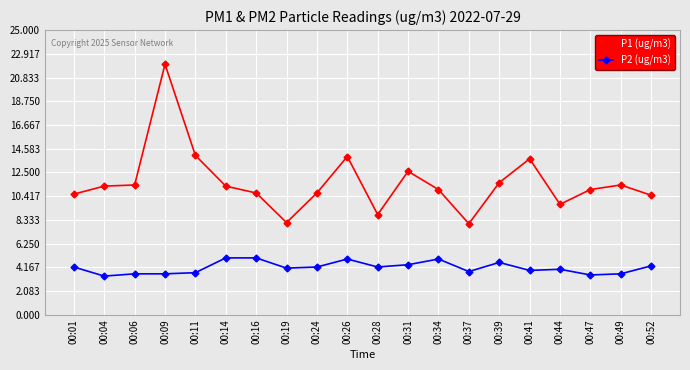

List the series in order of their peak value, highest first.

P1 (ug/m3), P2 (ug/m3)